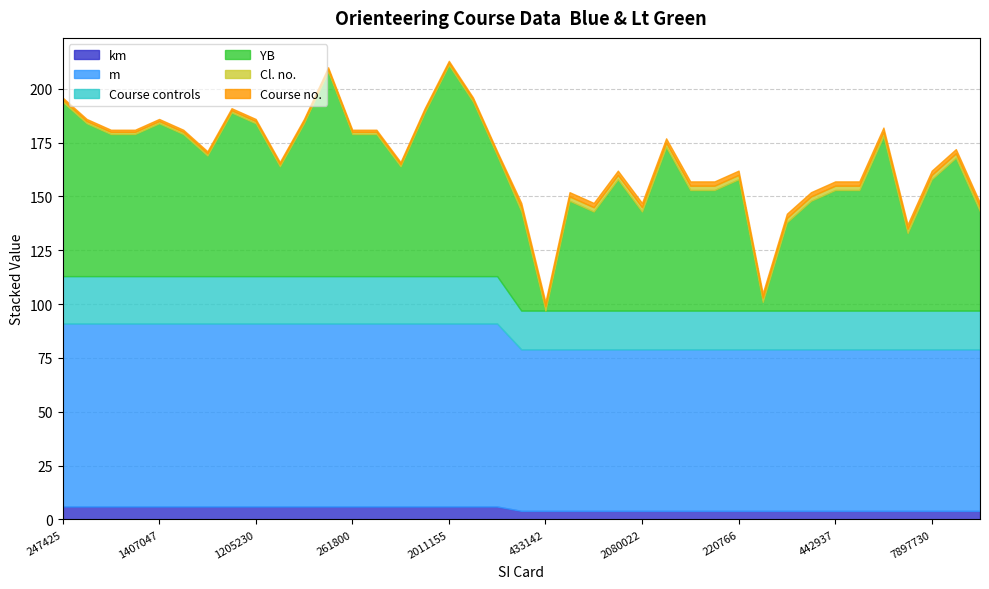

What position from the right is 433142?

19